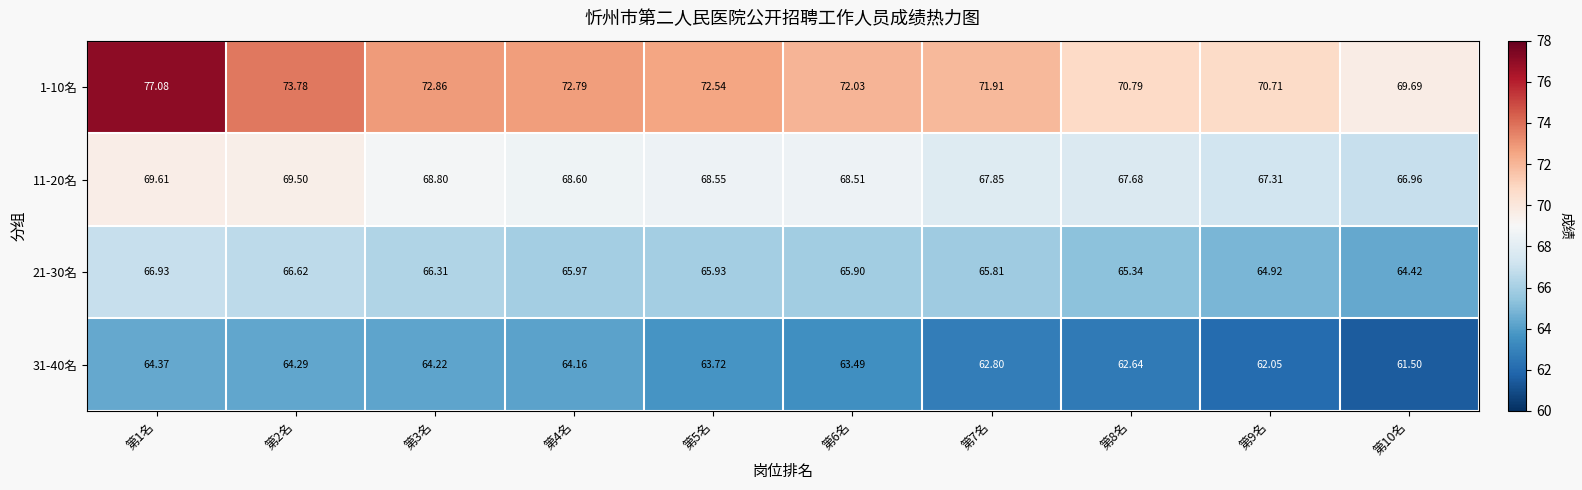

Which series has the largest range (max minus min)?

1-10名